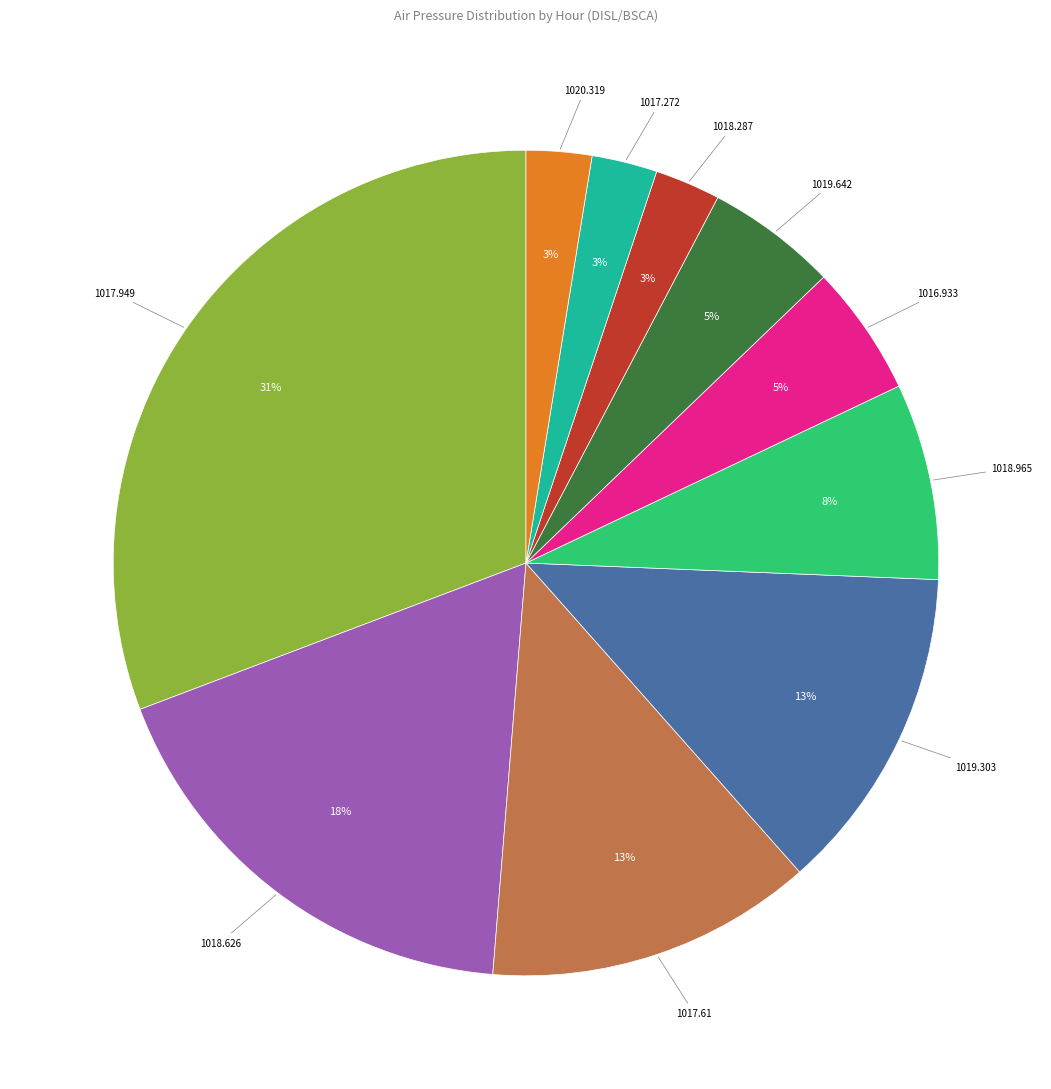

Combined, do 1018.626 and 1017.61 account for over 50%?

No